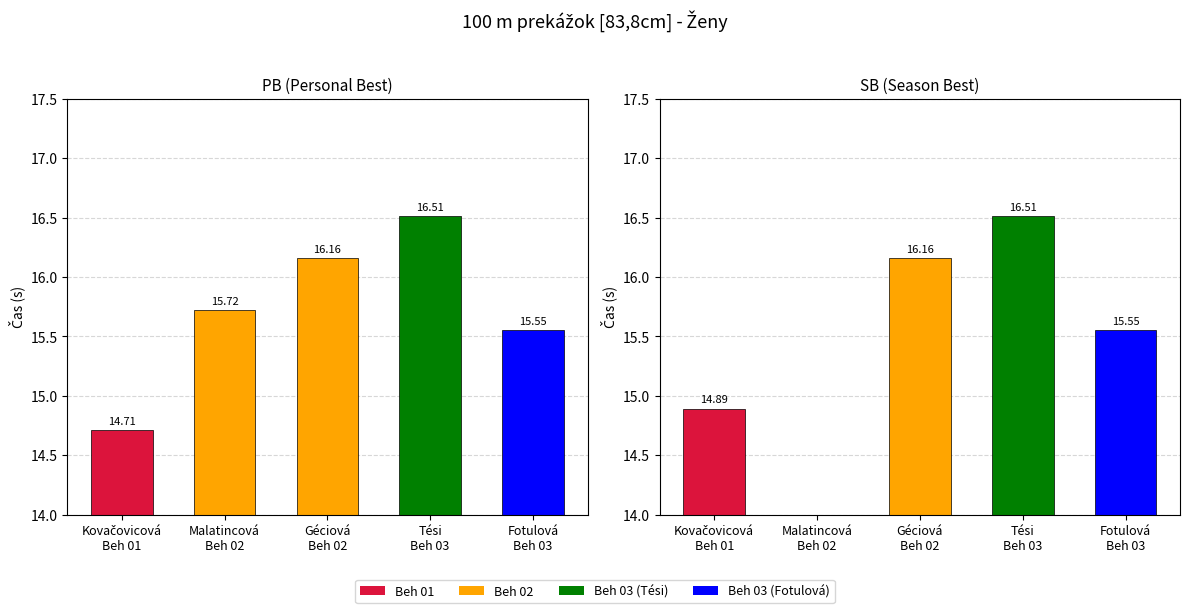

At how many categories does at least one series exceed 15?

4